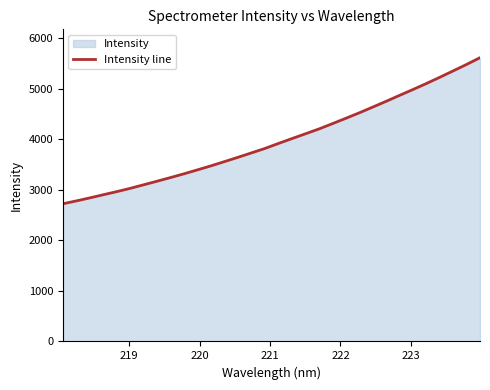

What is the difference between the maximum and minimum values?

2889.6